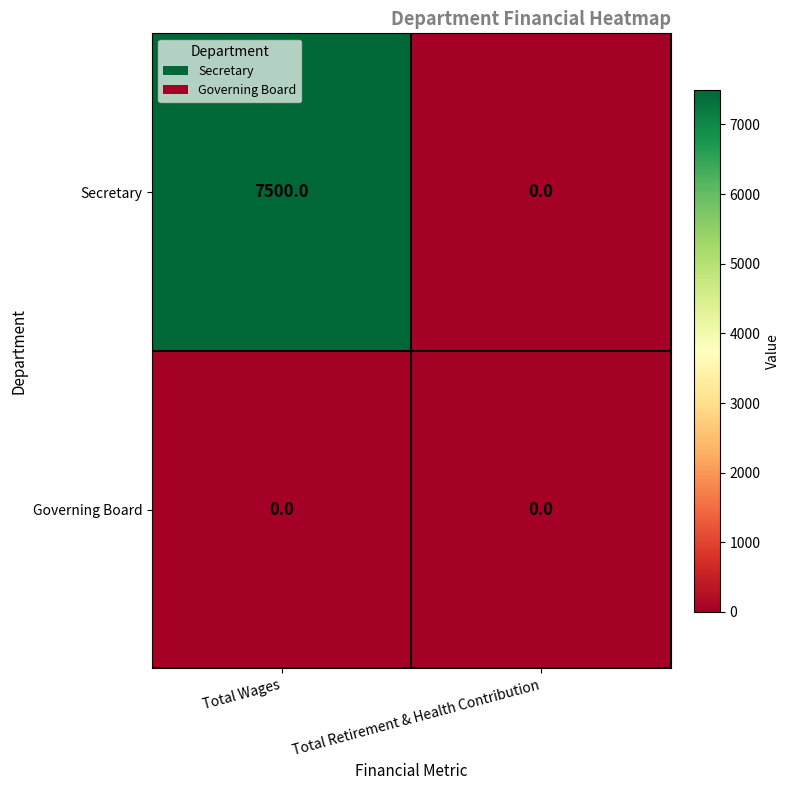

What value does the Secretary series have at Total Wages, to the nearest 100?

7500